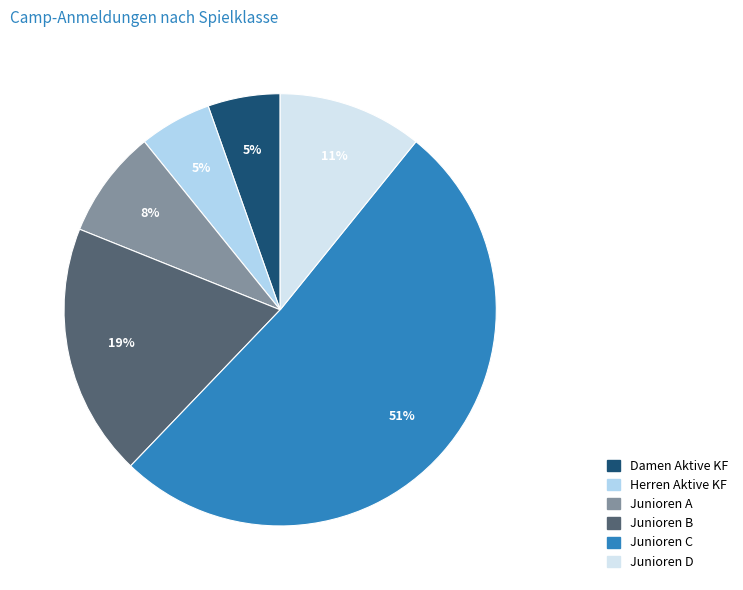

Is the sum of Junioren D and Junioren C greater than half?

Yes